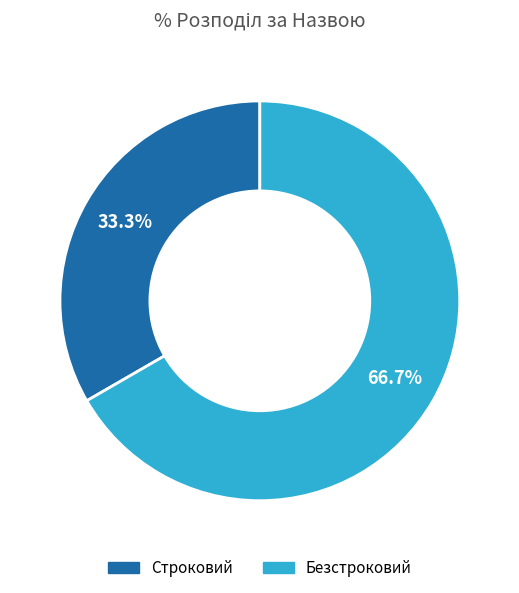

What is the majority slice?

Безстроковий